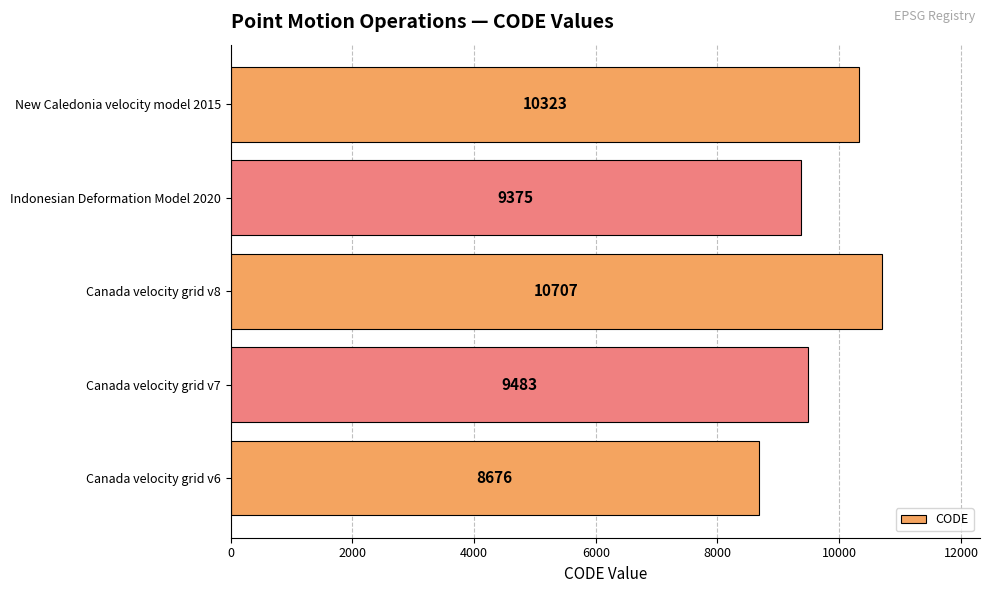

What is the greatest value displayed?

10707